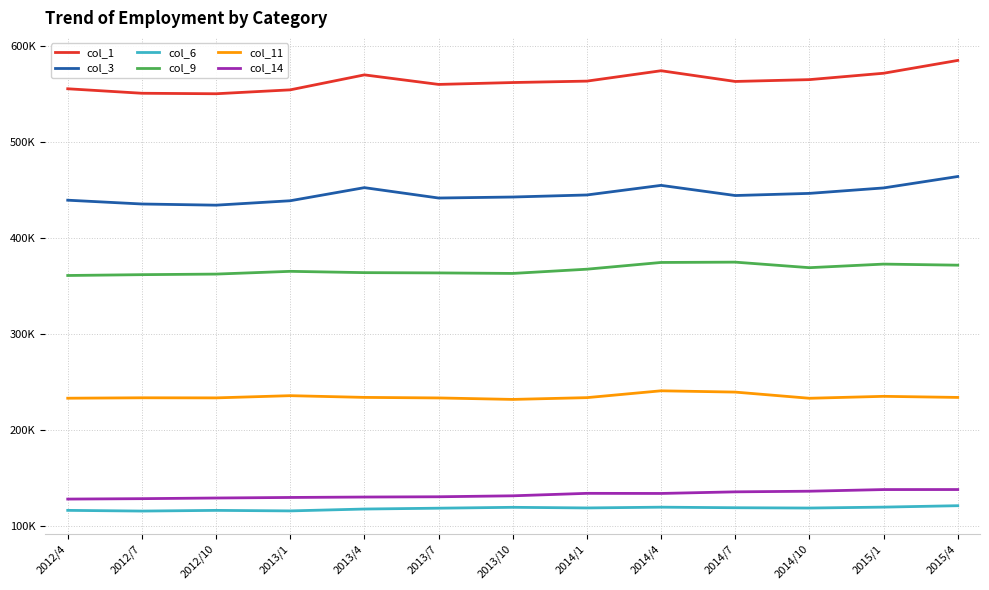

Reading right to left, extract all data points from this chart.

col_1: 584779	571417	564775	562862	574034	563221	561742	559781	569715	554124	550060	550570	555252
col_3: 463845	451955	446275	444043	454633	444622	442487	441439	452250	438603	433997	435221	439175
col_6: 120934	119462	118500	118819	119401	118599	119255	118342	117465	115521	116063	115349	116077
col_9: 371496	372611	368875	374649	374324	367301	362890	363429	363720	365070	362203	361607	360740
col_11: 233723	234866	232845	239279	240629	233495	231651	233189	233754	235550	233251	233343	232904
col_14: 137773	137745	136030	135370	133695	133806	131239	130240	129966	129520	128952	128264	127836